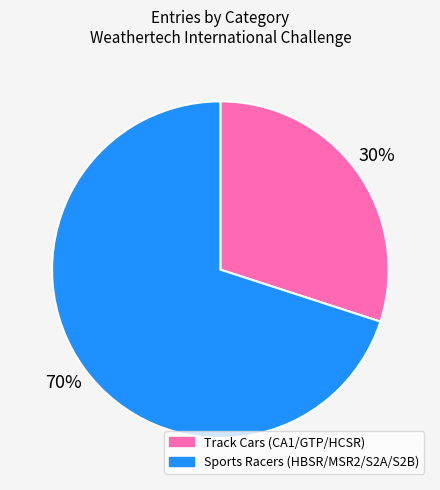

Is the sum of Track Cars (CA1/GTP/HCSR) and Sports Racers (HBSR/MSR2/S2A/S2B) greater than half?

Yes